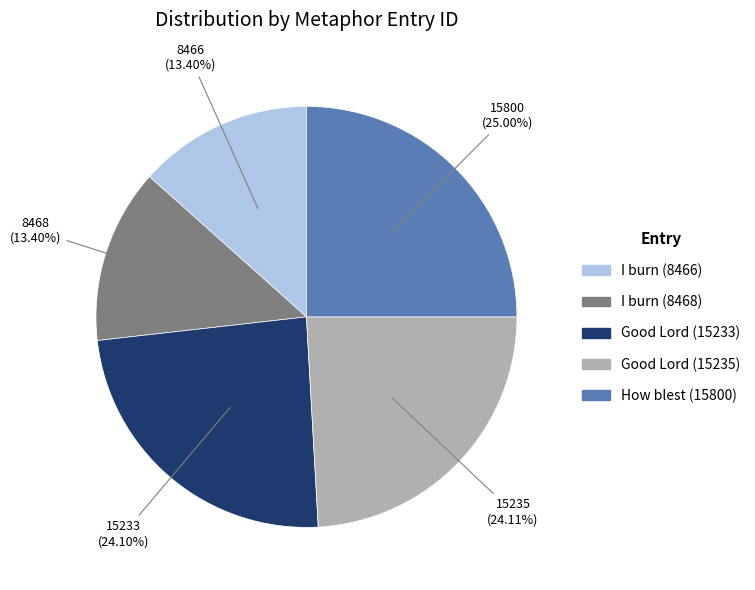

What percentage is the I burn (8466) slice, to the nearest percent?

13%